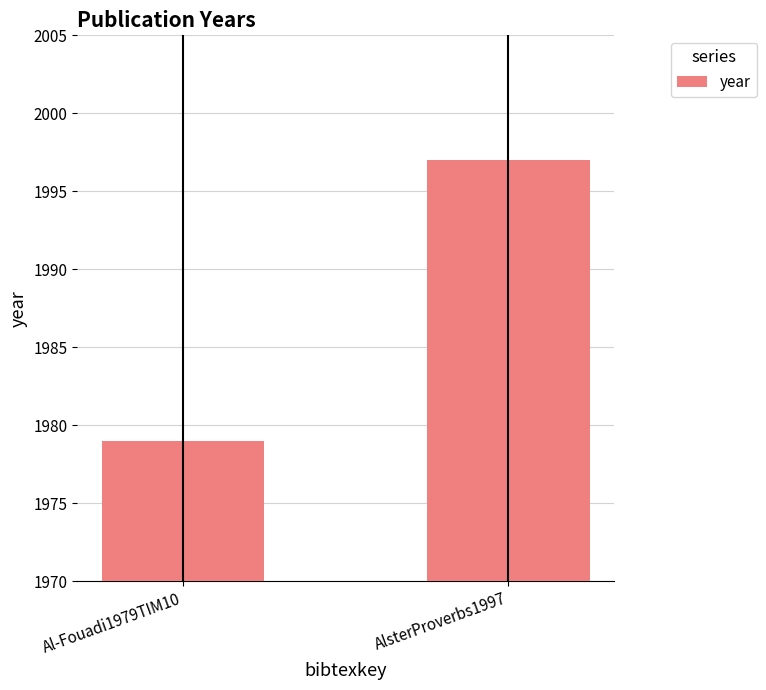

At which label is the value closest to 1988?

Al-Fouadi1979TIM10